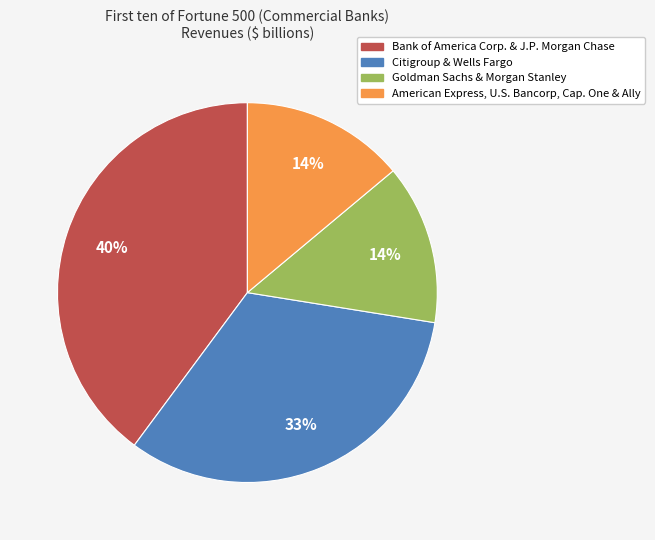

To the nearest percent, what is the average slice percentage?

25%